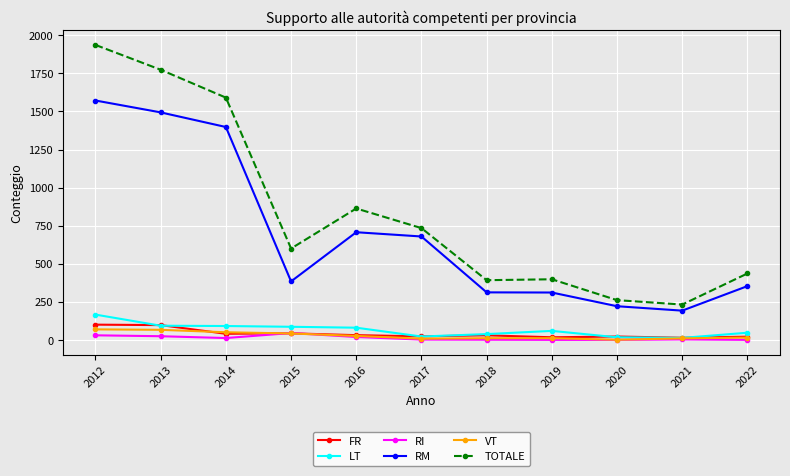

The value of LT at 2022 is 47. True or false?

True